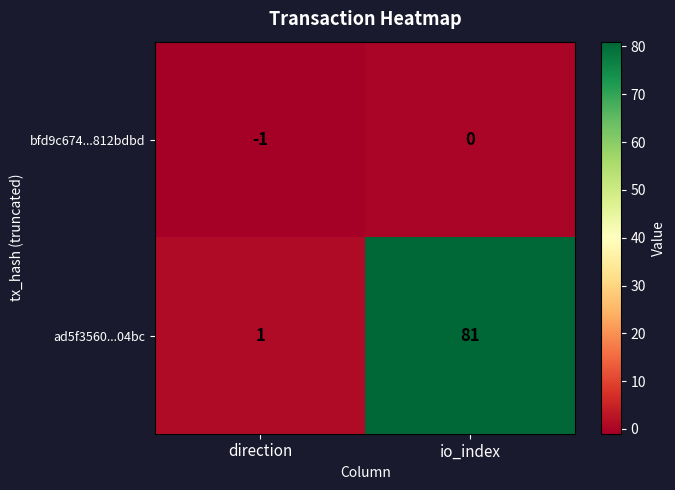

How many distinct data groups are displayed?

2